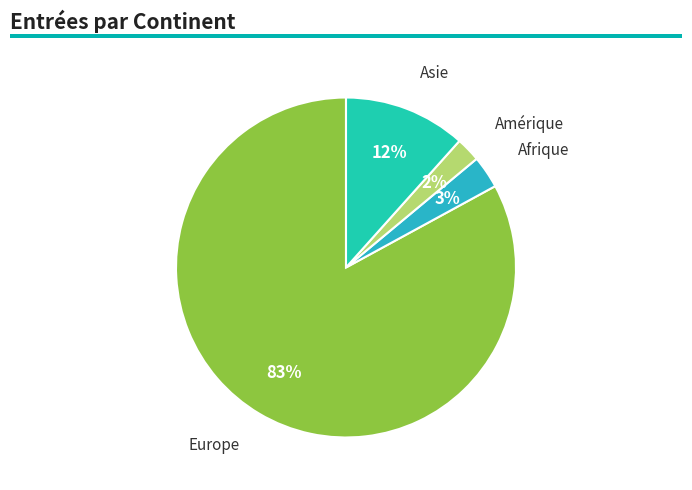

How many segments does this pie chart have?

4